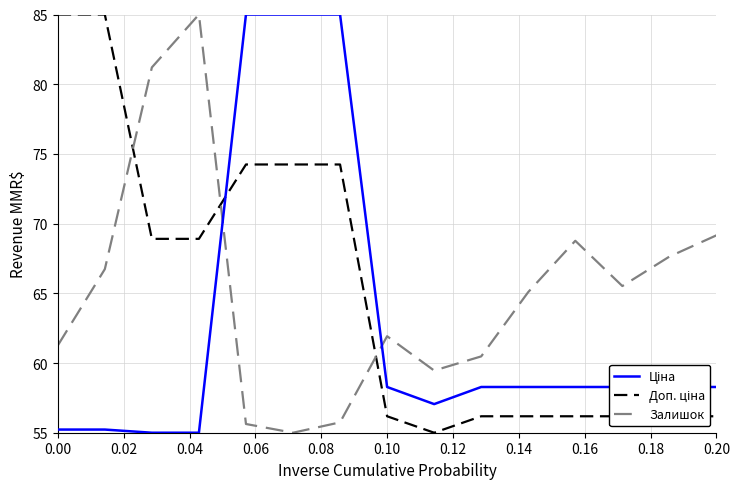

What is the maximum value shown in the chart?

85.0